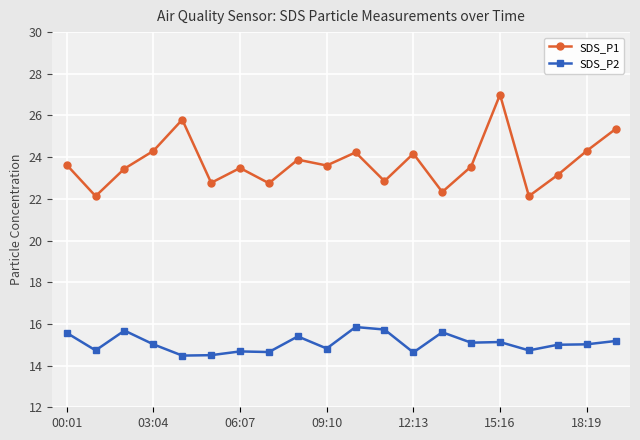

Which series has the largest total across all categories?

SDS_P1